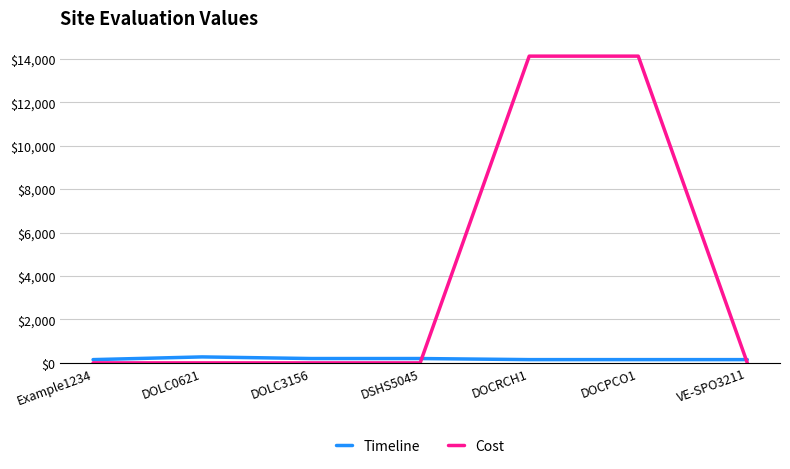

Read the Timeline value at Example1234.

150